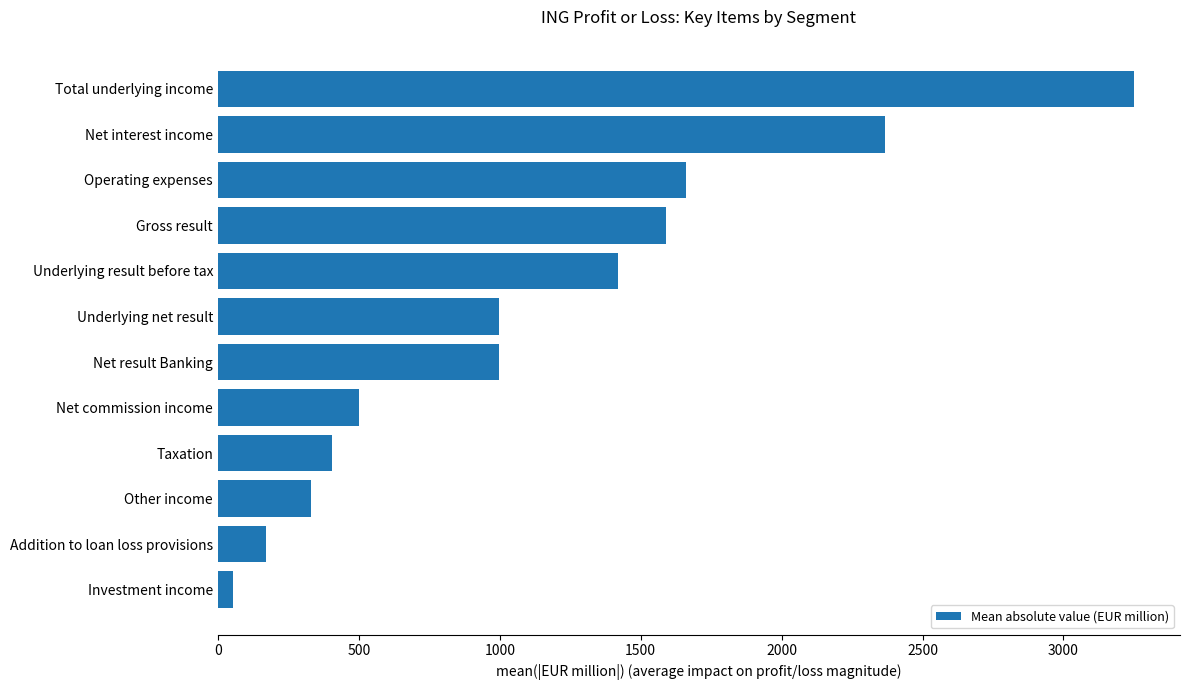

What is the minimum value shown in the chart?

54.7